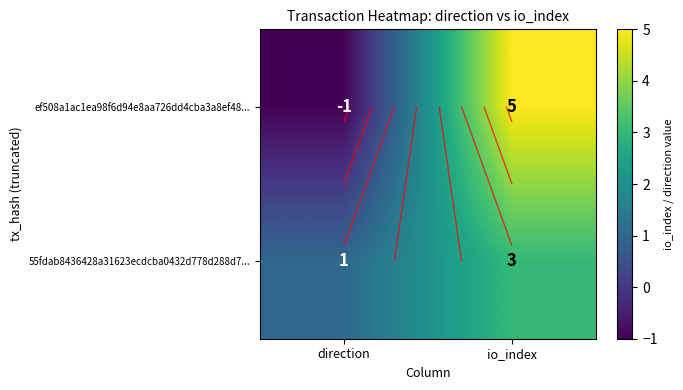

List the series in order of their peak value, lowest first.

55fdab8436428a31623ecdcba0432d778d288d7..., ef508a1ac1ea98f6d94e8aa726dd4cba3a8ef48...